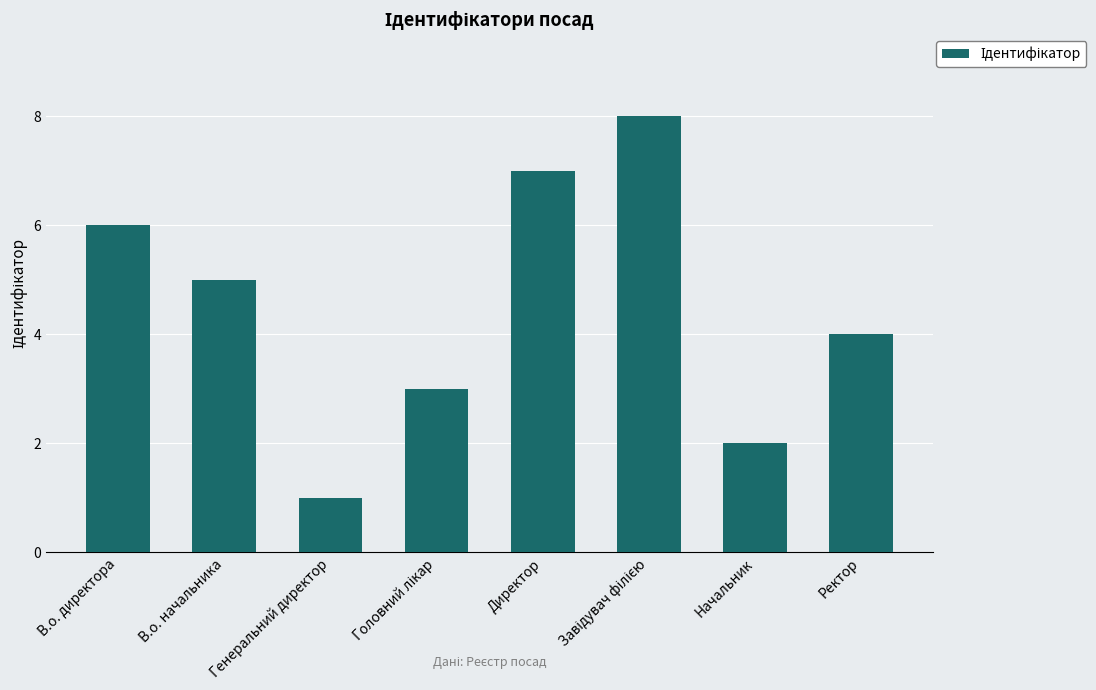

Does the chart contain stacked bars?

No